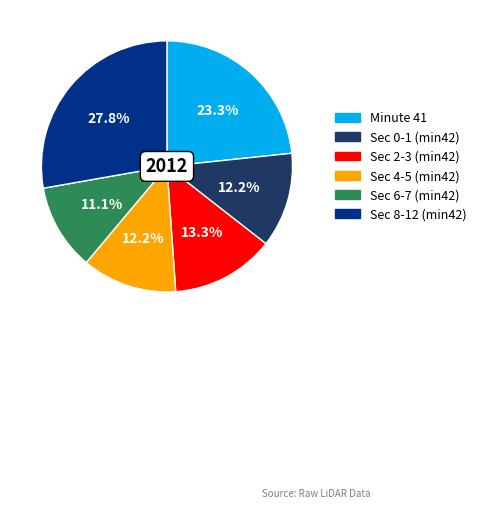

Is there a majority slice in this chart?

No